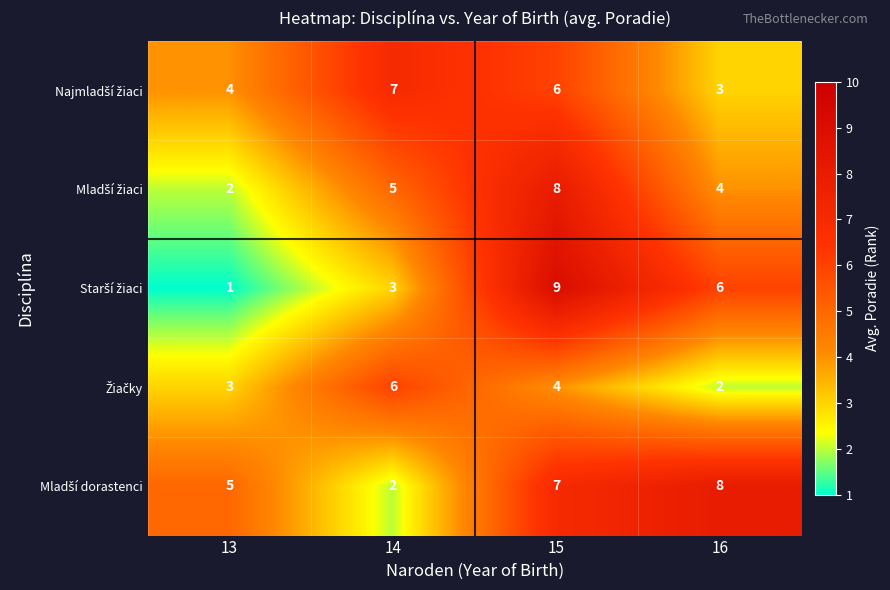

What is the difference between the highest and lowest values at 14?

5